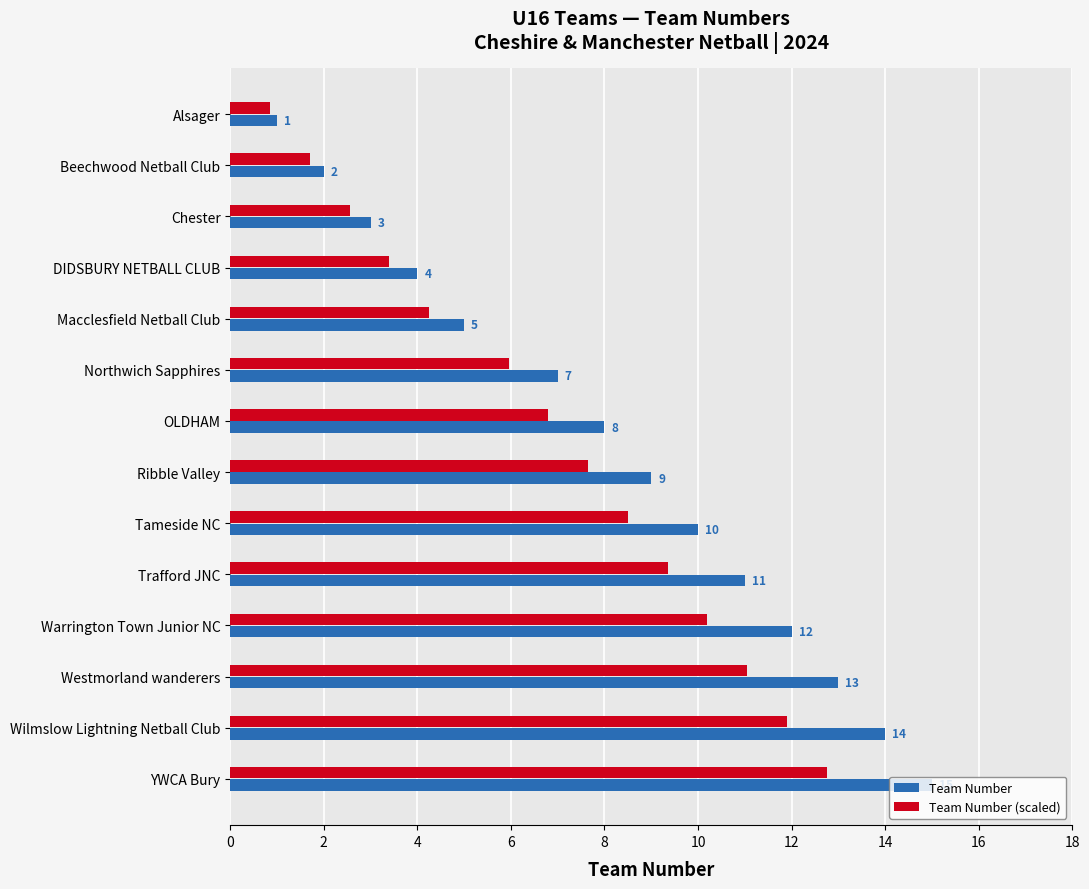

True or false: Team Number has a value of 3.1 at Tameside NC.

False